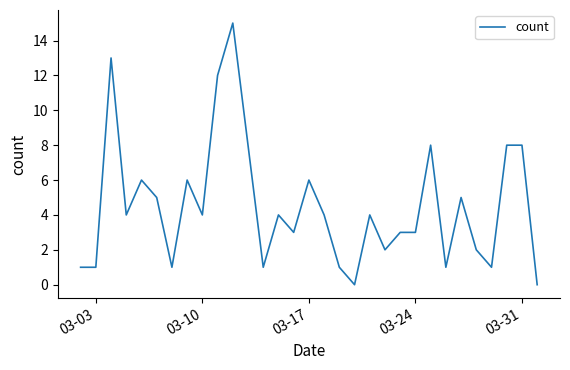

Count the number of categories in the chart.

31